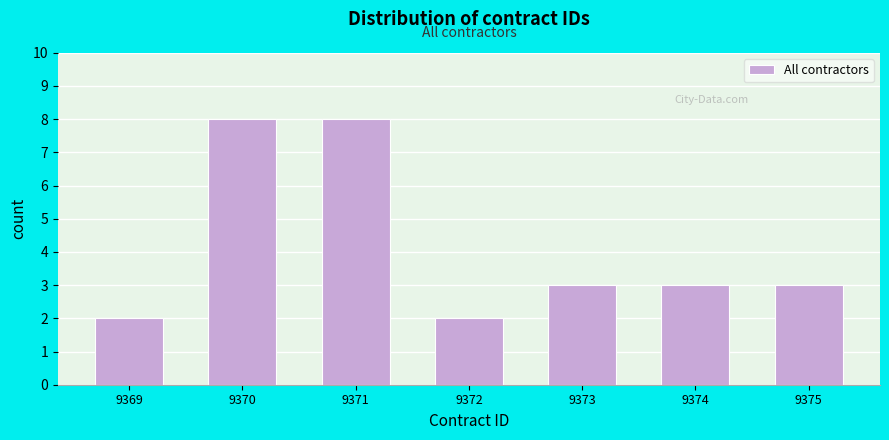

Reading left to right, extract all data points from this chart.

2	8	8	2	3	3	3